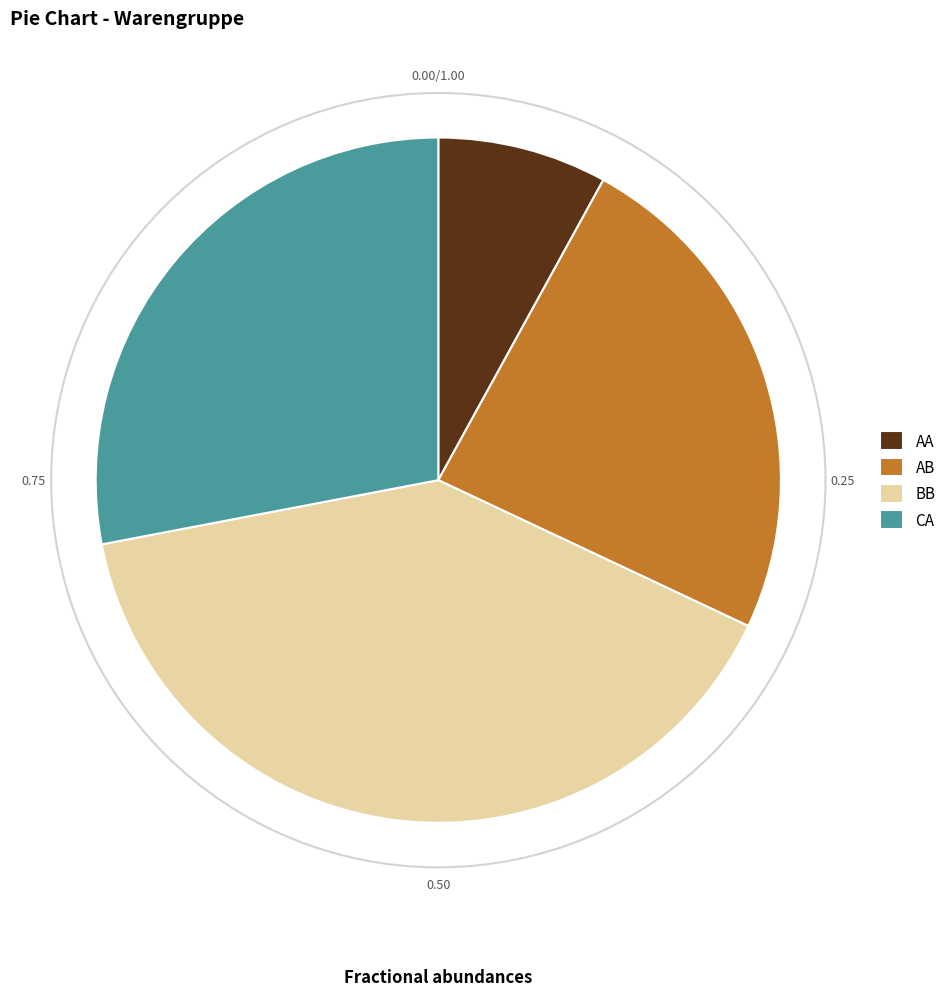

Rank the categories by value from lowest to highest.

AA, AB, CA, BB